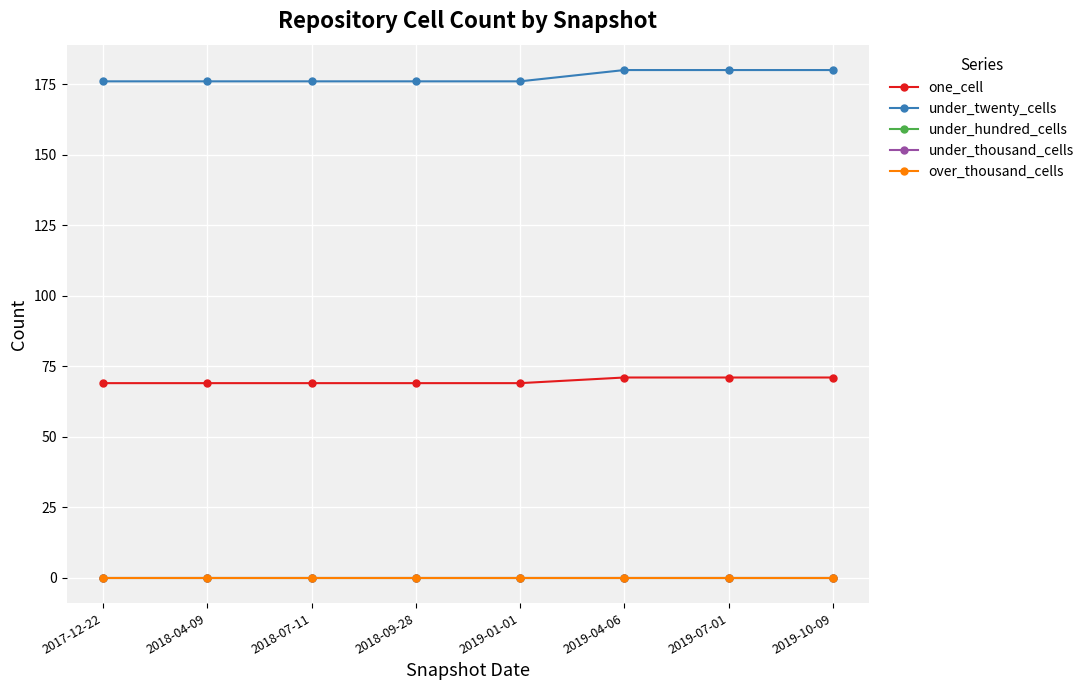

Which series has the largest total across all categories?

under_twenty_cells